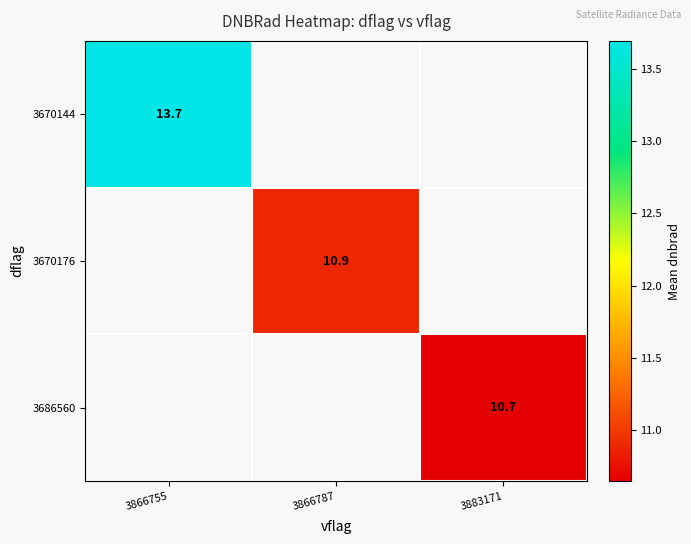

What value does the 3670144 series have at 3866755?

13.7